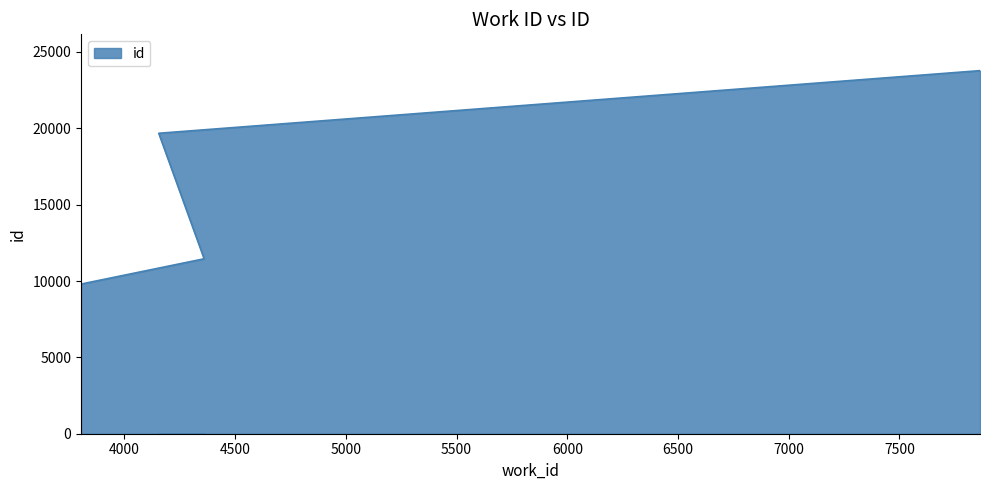

Where does the data first go above 19677?

7864